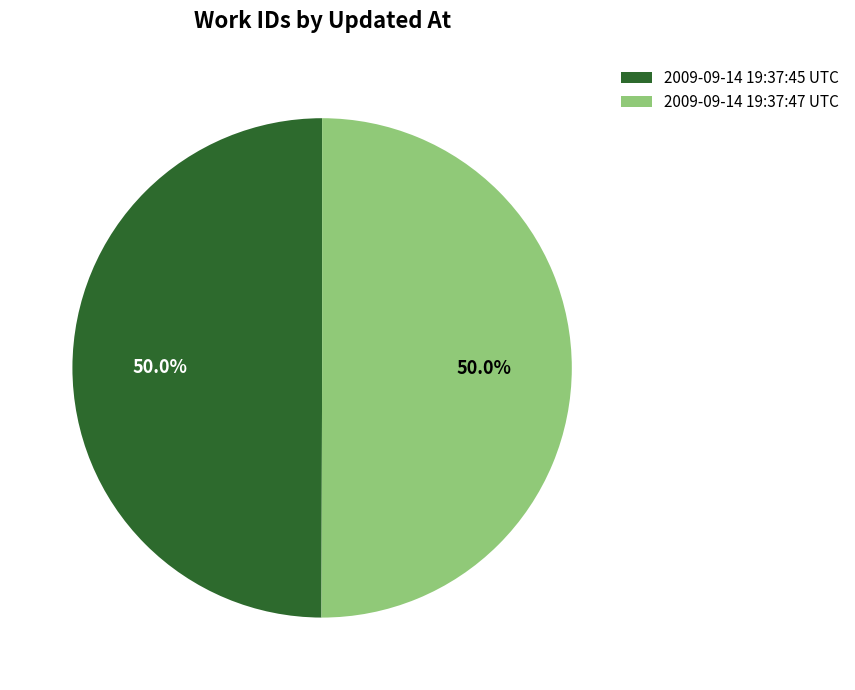

True or false: 2009-09-14 19:37:45 UTC accounts for 36% of the total.

False